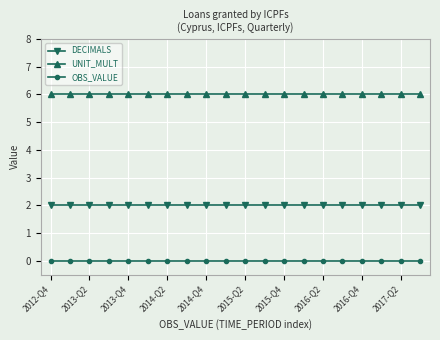

How many lines are shown in the chart?

3